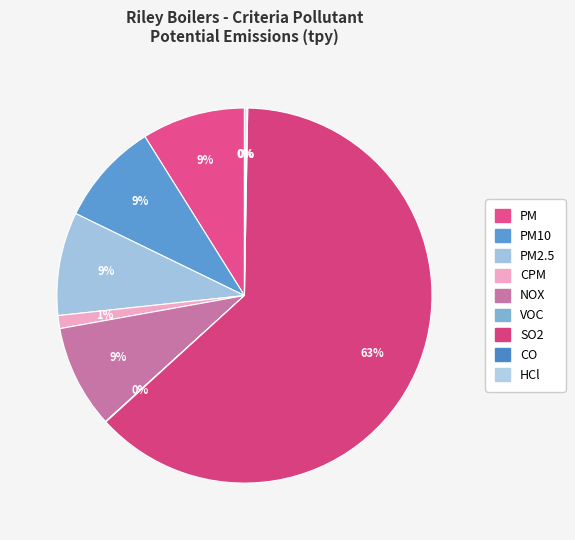

Does any single category account for the majority?

Yes